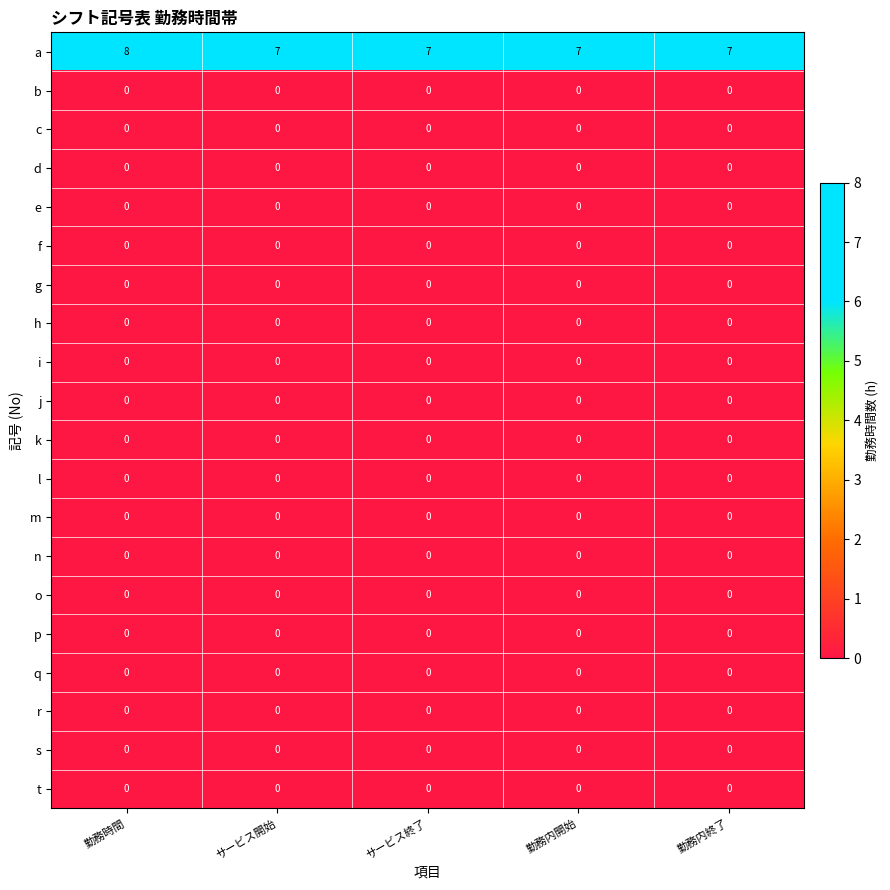

At which category is the sum across all series the highest?

勤務時間